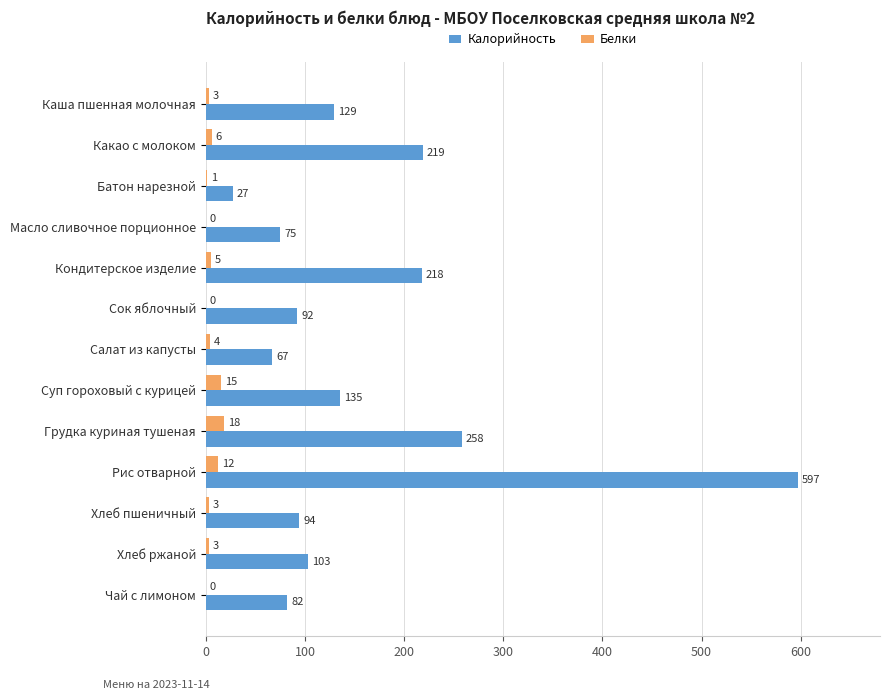

What is the maximum value shown in the chart?

597